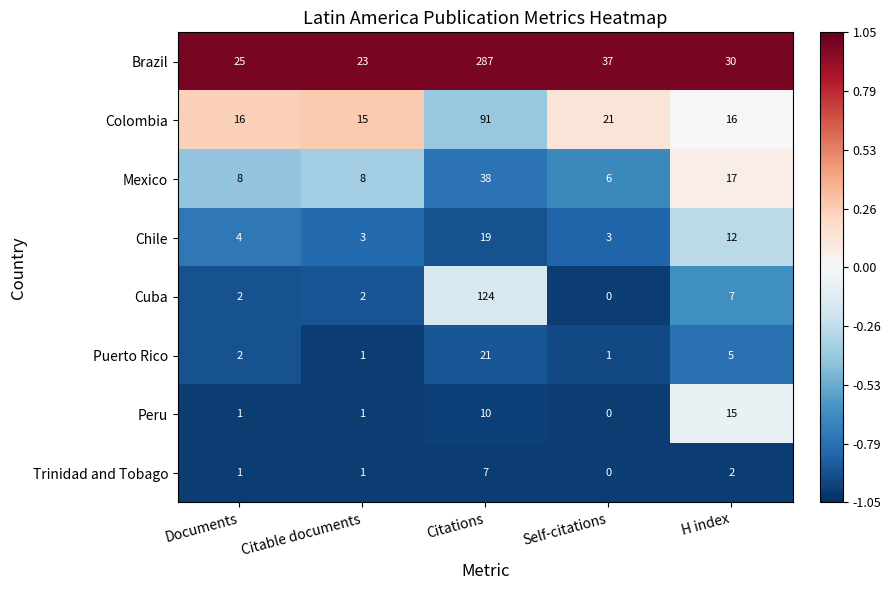

Which category has the lowest value across all series?

Self-citations